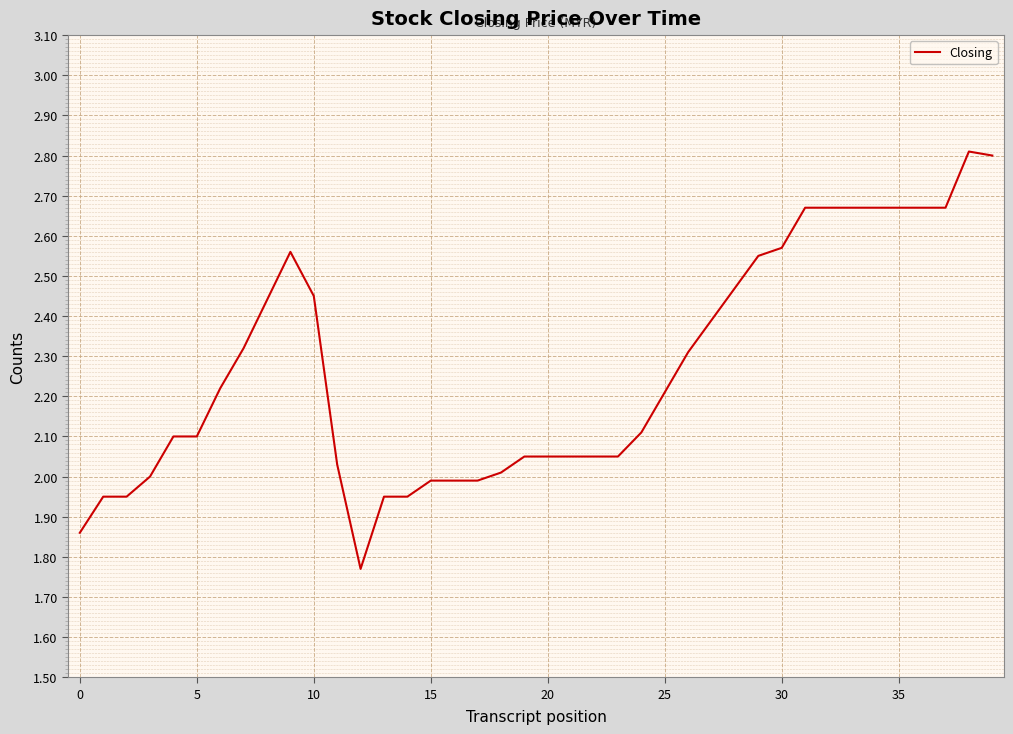

What is the difference between the maximum and minimum values?

1.0